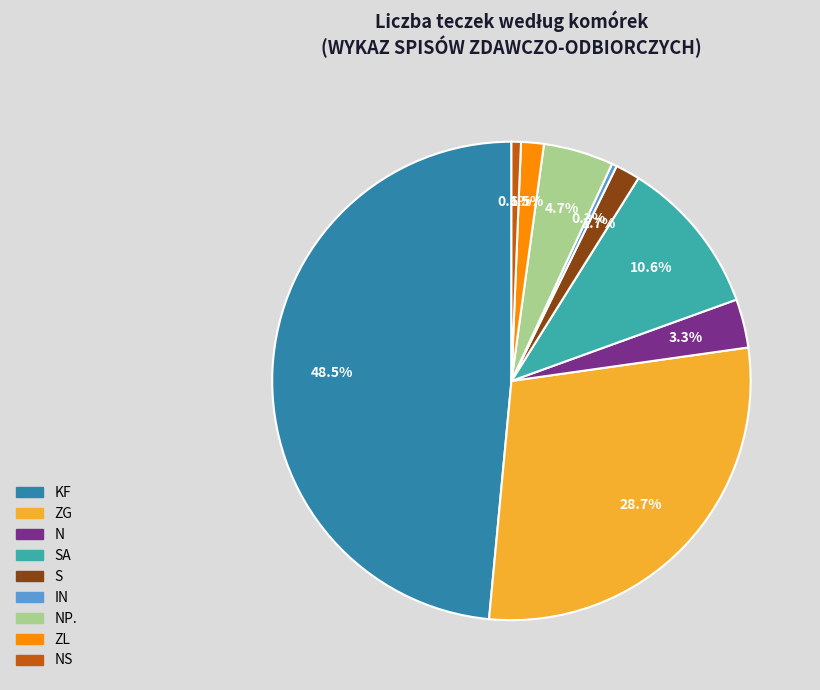

Is there a majority slice in this chart?

No